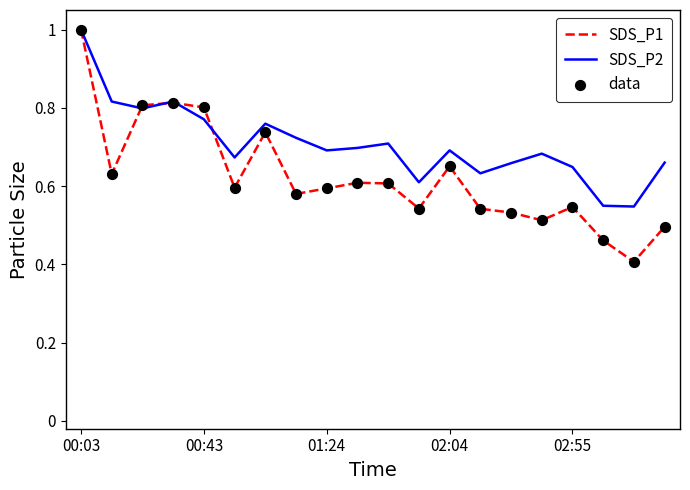

Which series has the largest total across all categories?

SDS_P2